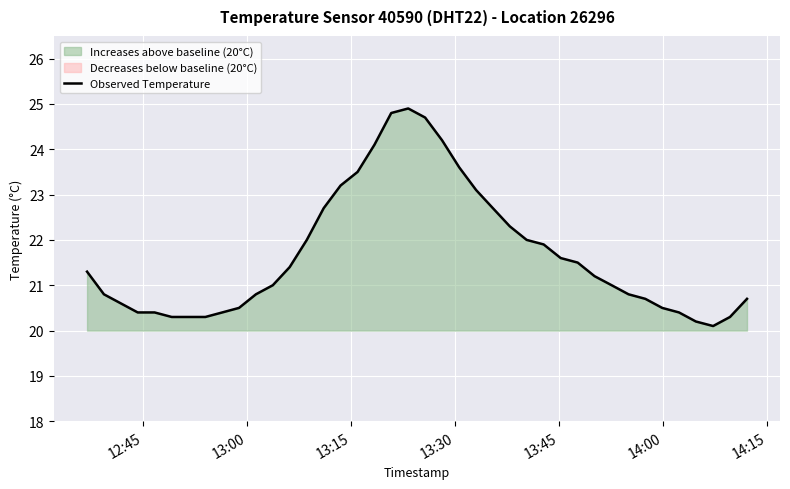

How many interior local peaks (higher than both neighbors) does the data have?

1